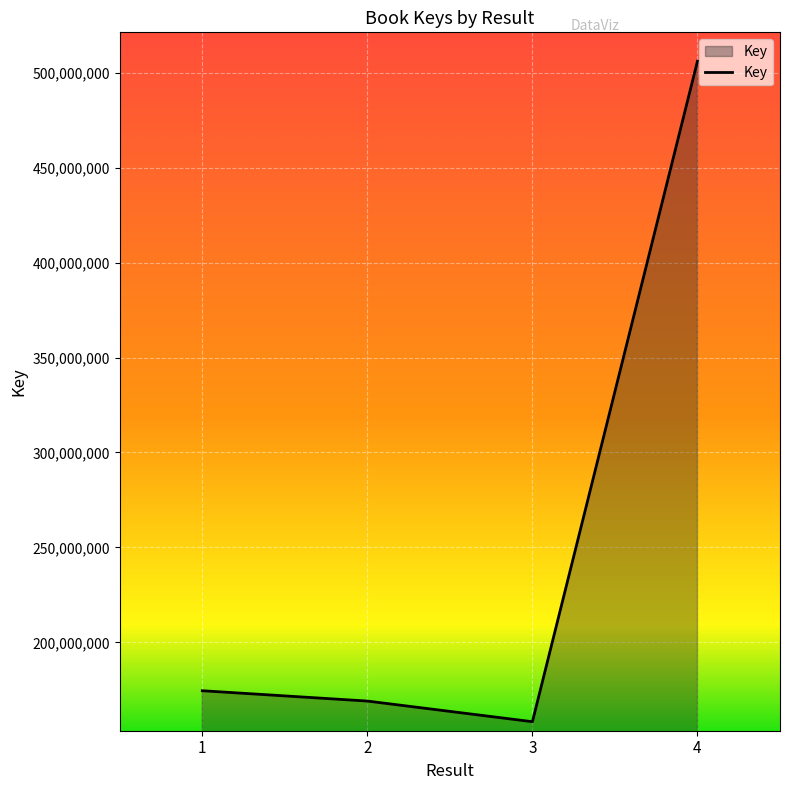

Read the value at 4, to the nearest 10.

506085900